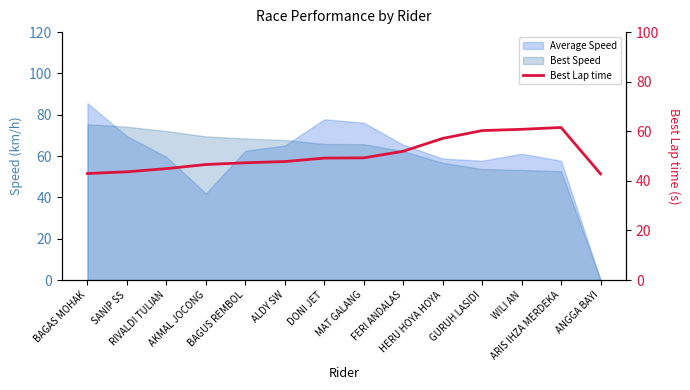

At which label is the value closest to 52?

FERI ANDALAS